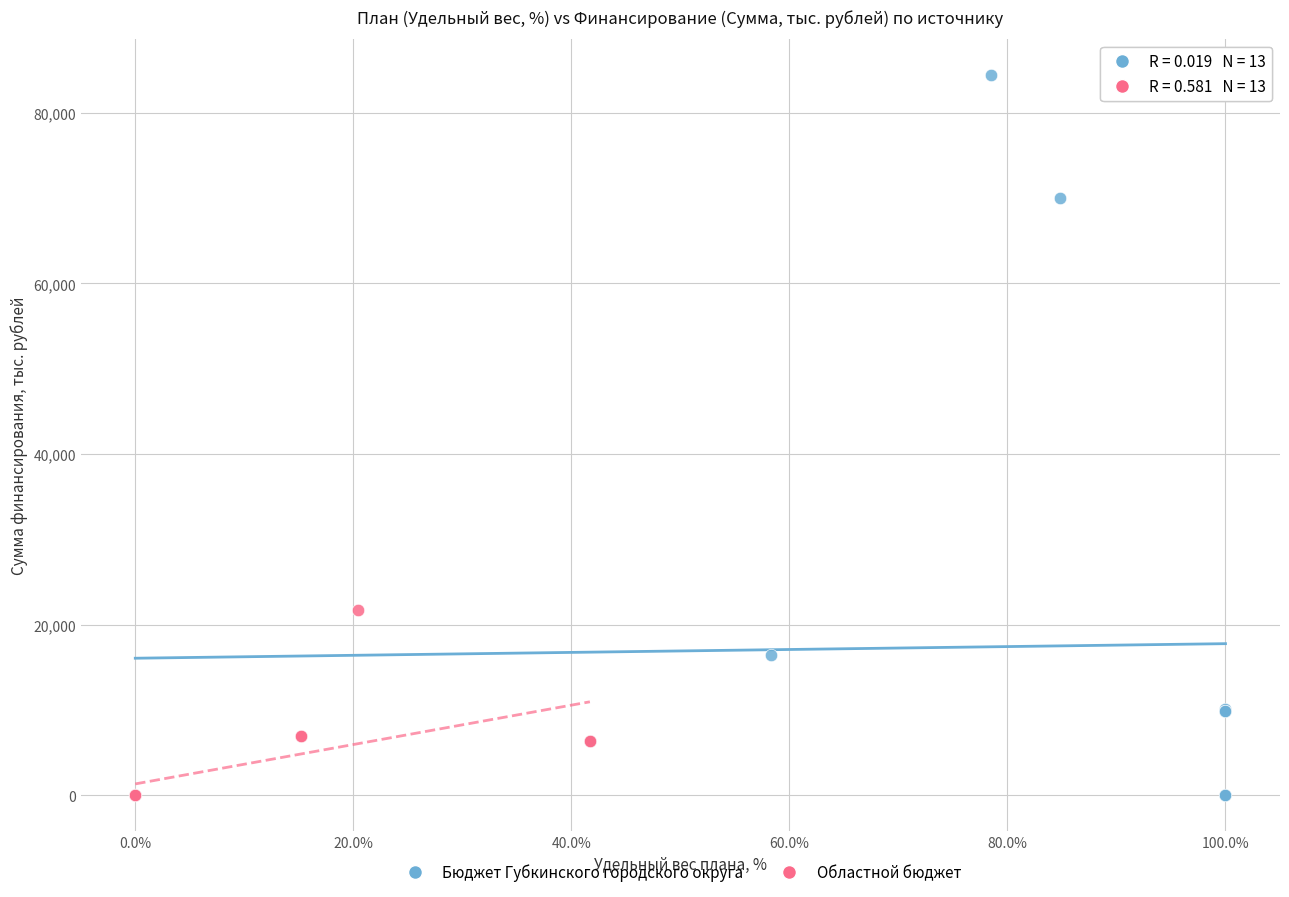

What are all the series names shown in the legend?

Бюджет Губкинского городского округа, Областной бюджет